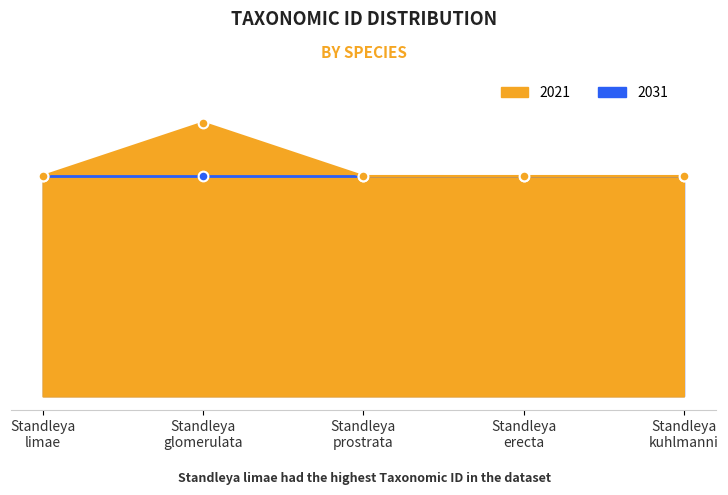

At which category does the data reach its first local valley?

Standleya erecta